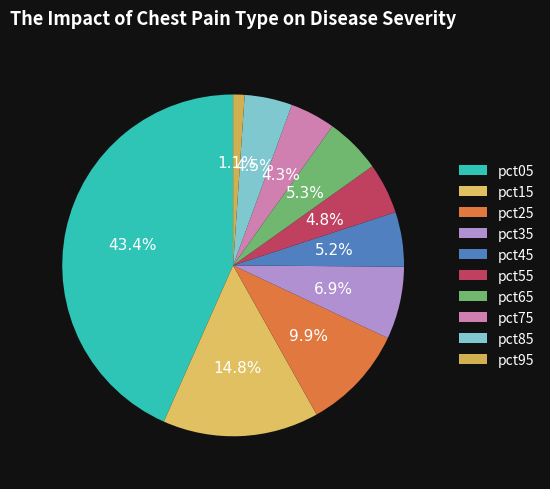

Rank the categories by value from lowest to highest.

pct95, pct75, pct85, pct55, pct45, pct65, pct35, pct25, pct15, pct05